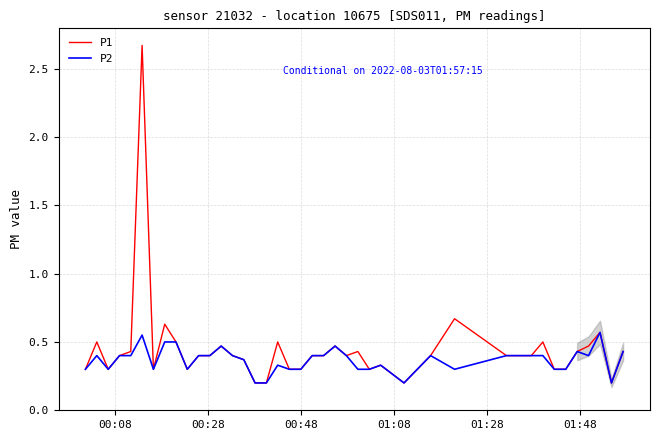

List the series in order of their peak value, highest first.

P1, P2